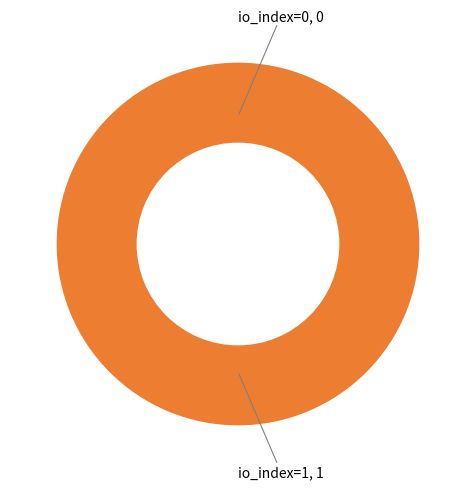

How many segments does this pie chart have?

2